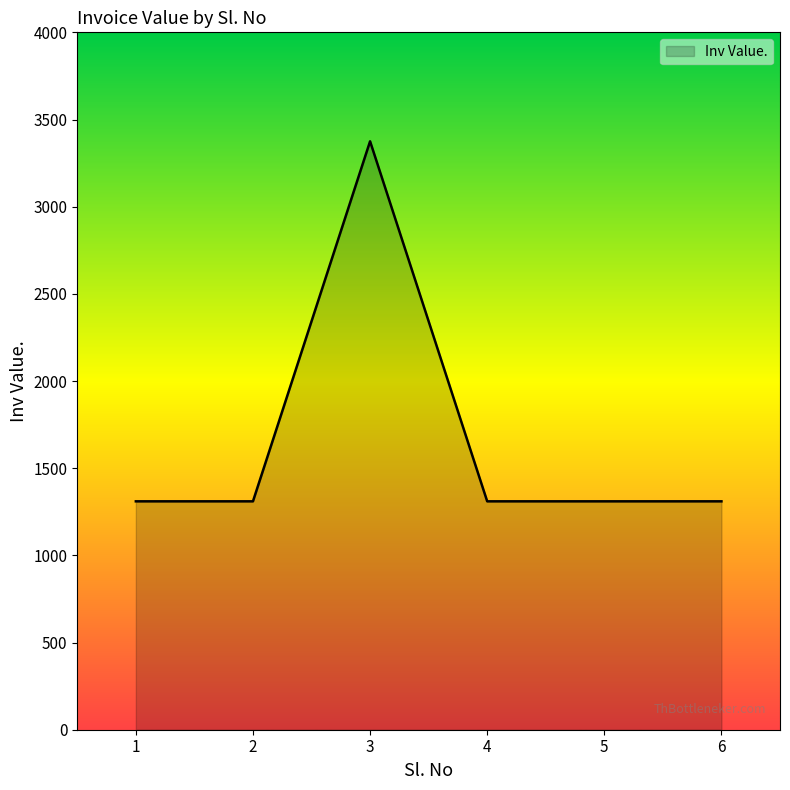

True or false: there are more than 0 points higher than both neighbors.

True